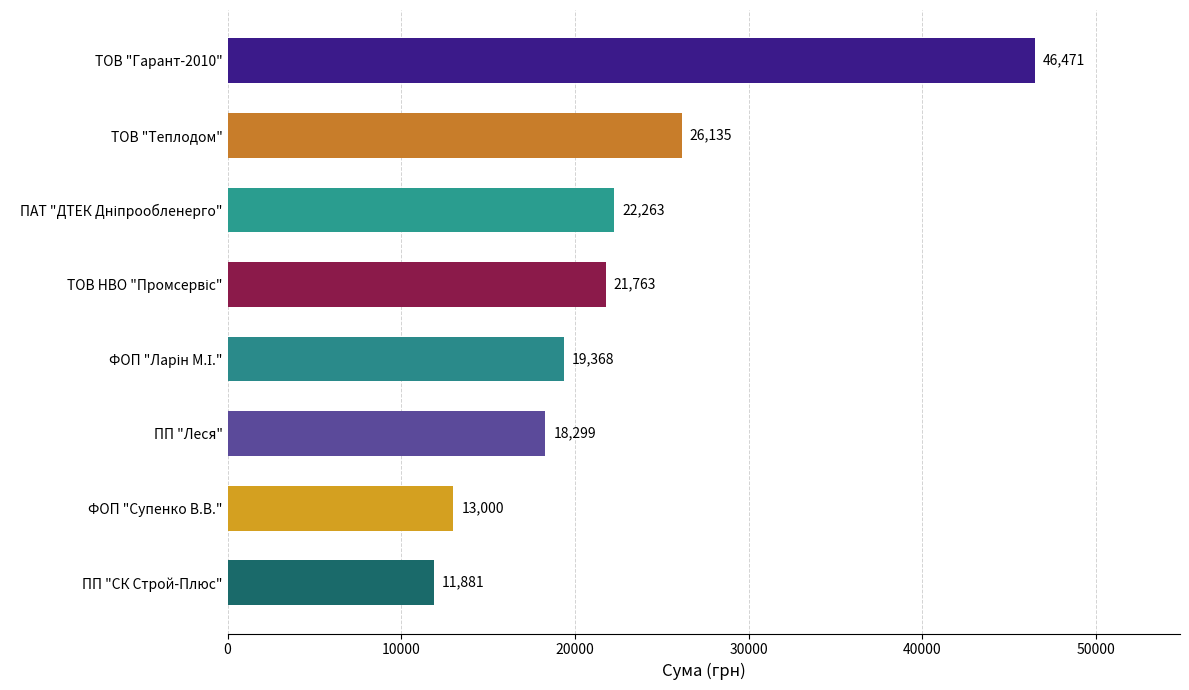

True or false: the data shows 7741.1 at ФОП "Супенко В.В.".

False